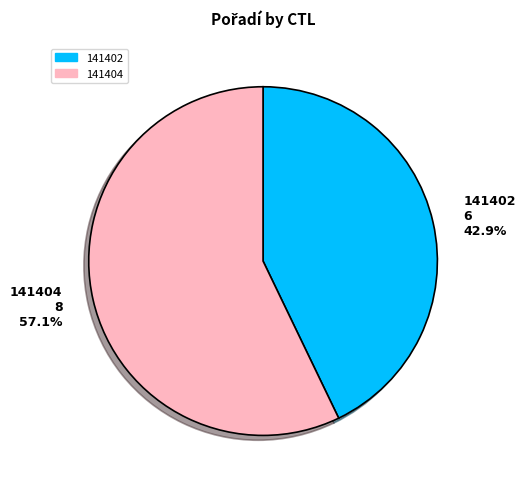

Which category has the smallest portion of the pie?

141402